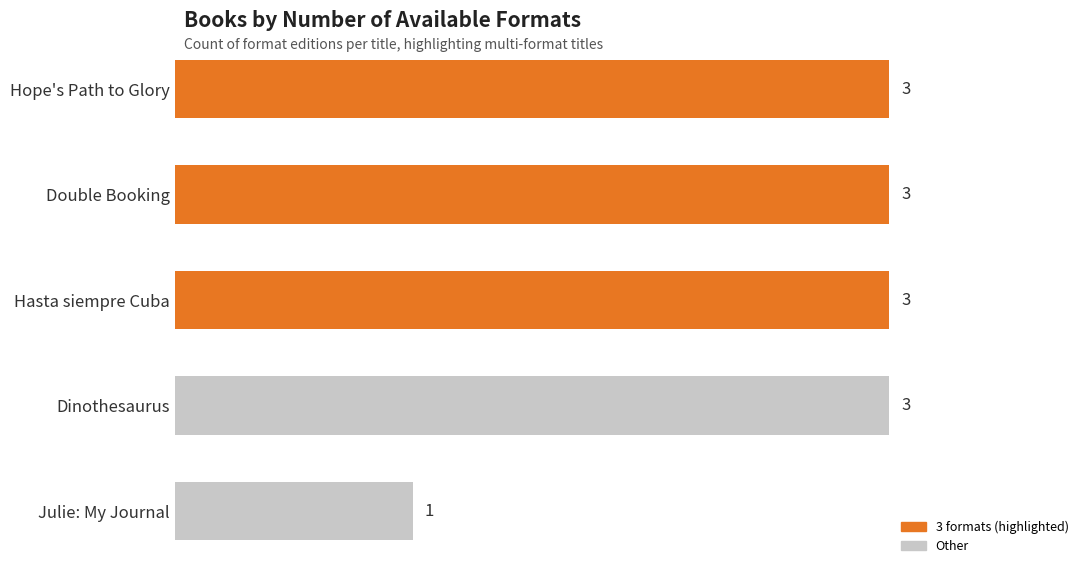

Reading top to bottom, transcribe all the data shown in this chart.

3	3	3	3	1